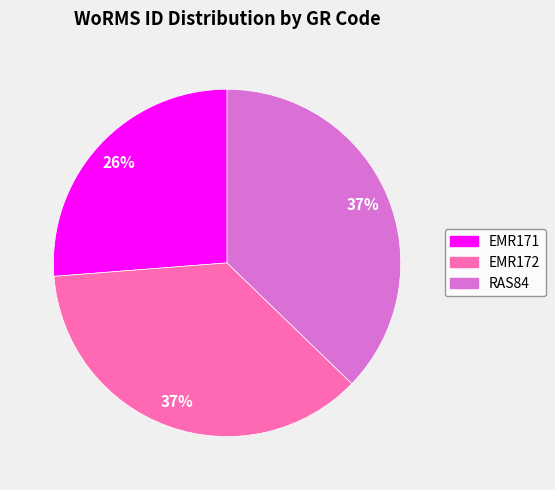

To the nearest percent, what percentage of the pie is EMR172?

37%